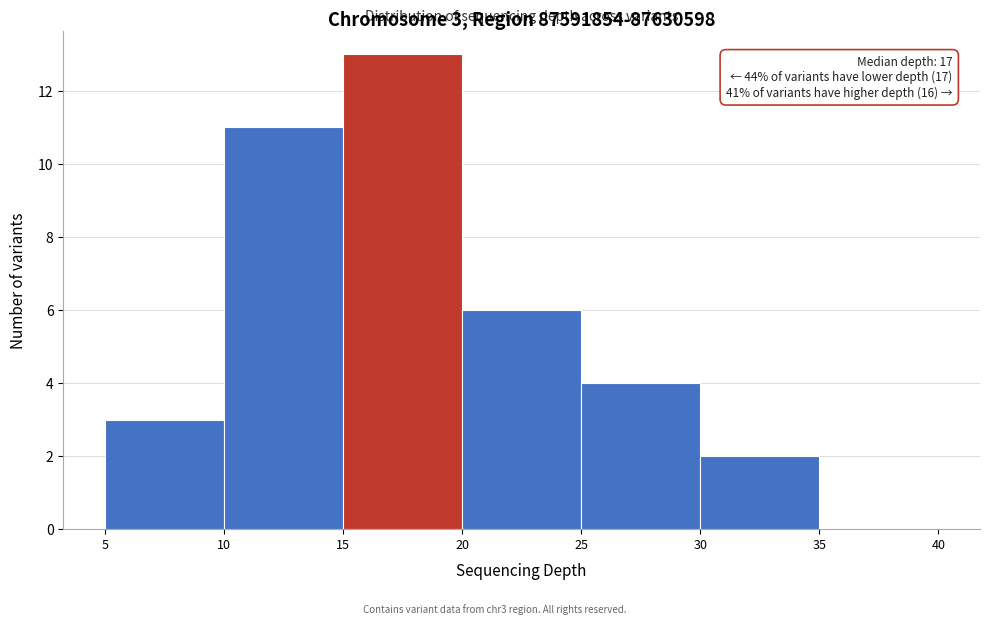

Which range on the x-axis has the tallest bar?

15 to 20